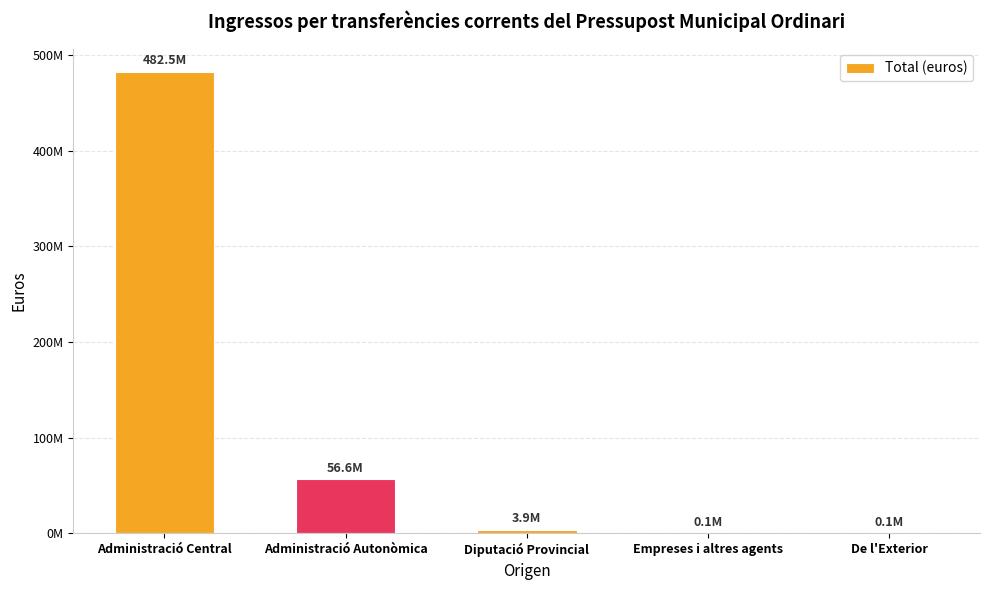

Between Empreses i altres agents and Administració Central, which is larger?

Administració Central